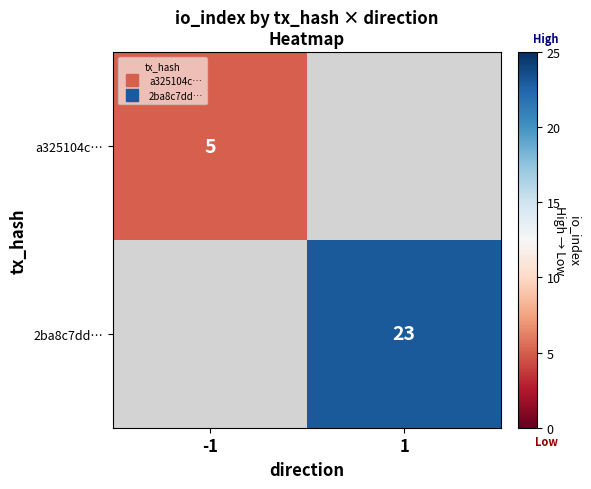

List the labels in order of 2ba8c7dd… value, smallest first.

-1, 1